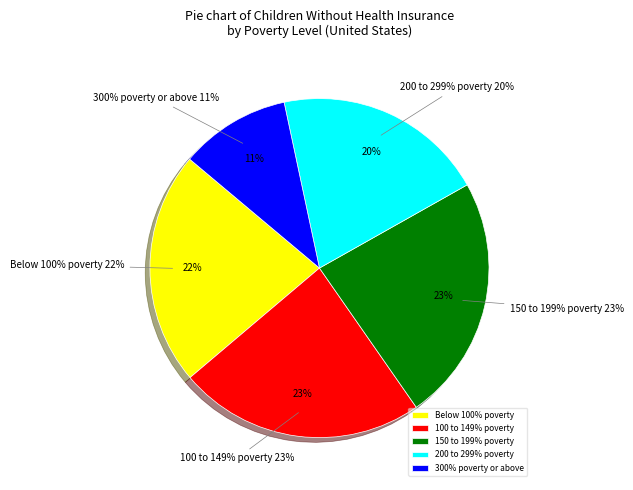

The 200 to 299% poverty slice represents 20% of the pie. True or false?

True